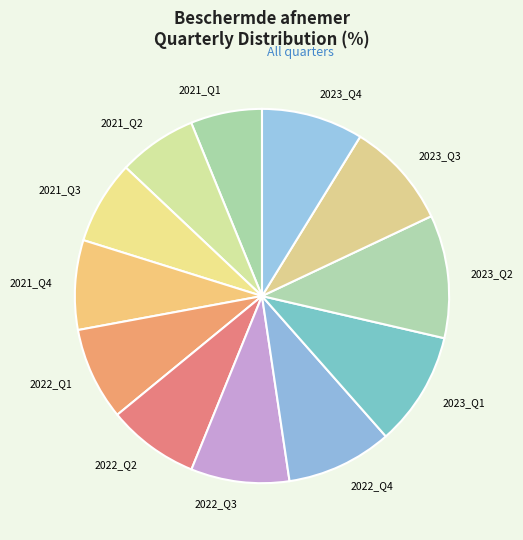

What is the largest slice in the pie chart?

2023_Q2